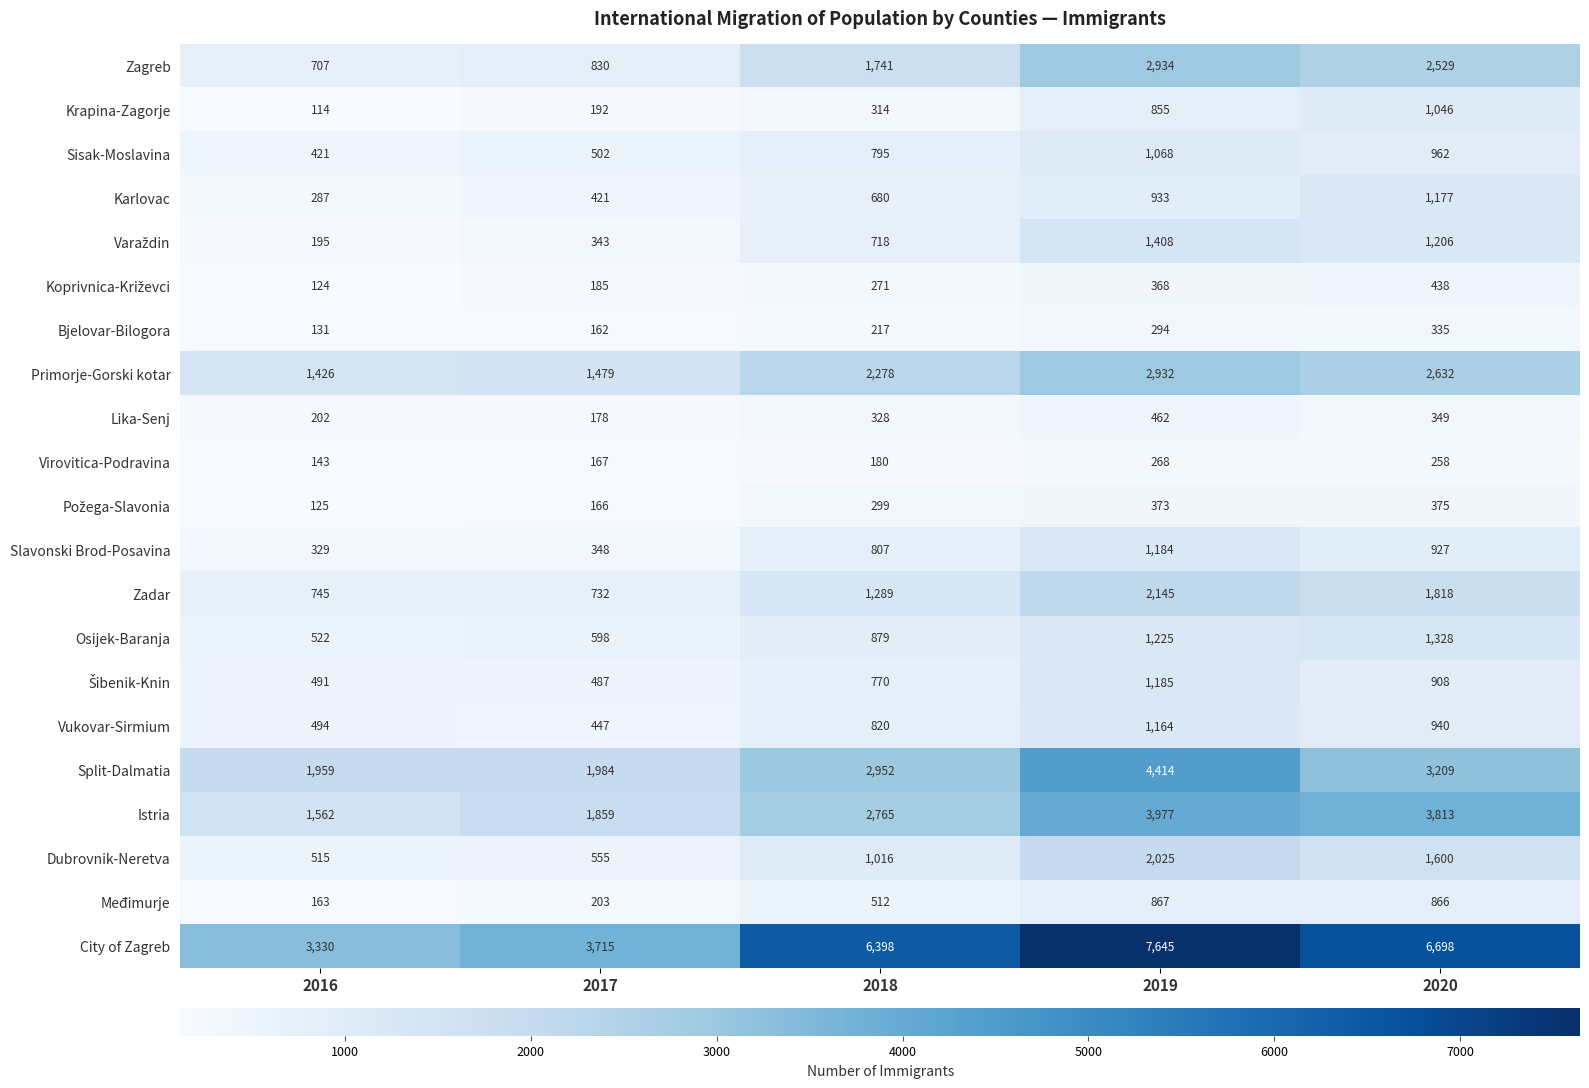

What is the average value of the City of Zagreb series?

5557